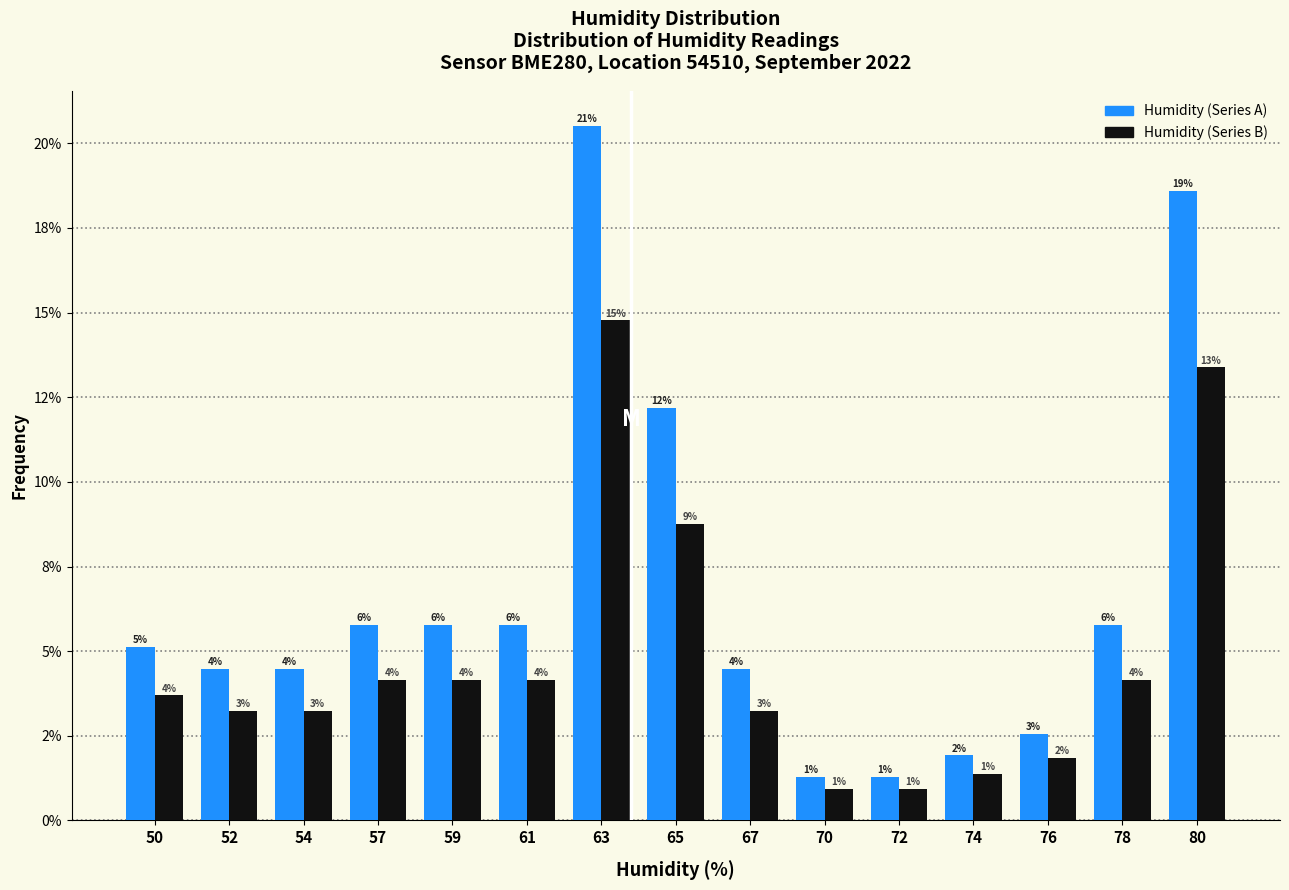

Does the chart contain any negative values?

No